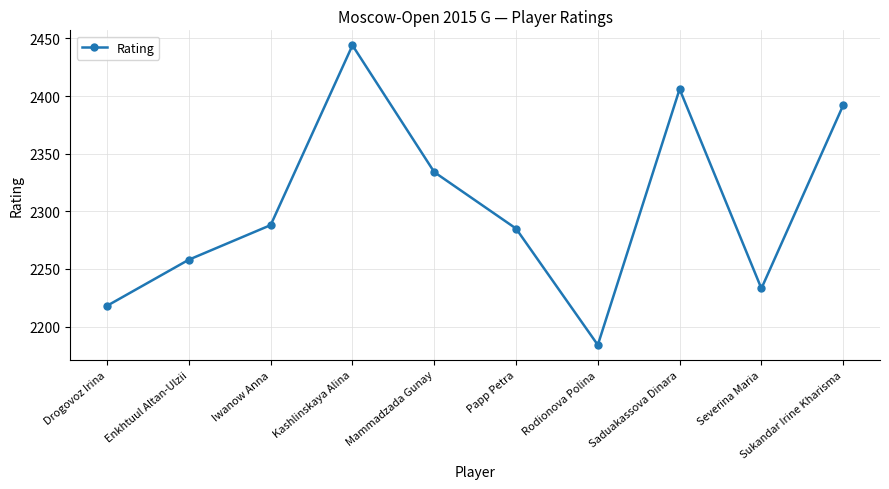

Which category has the highest value across all series?

Kashlinskaya Alina